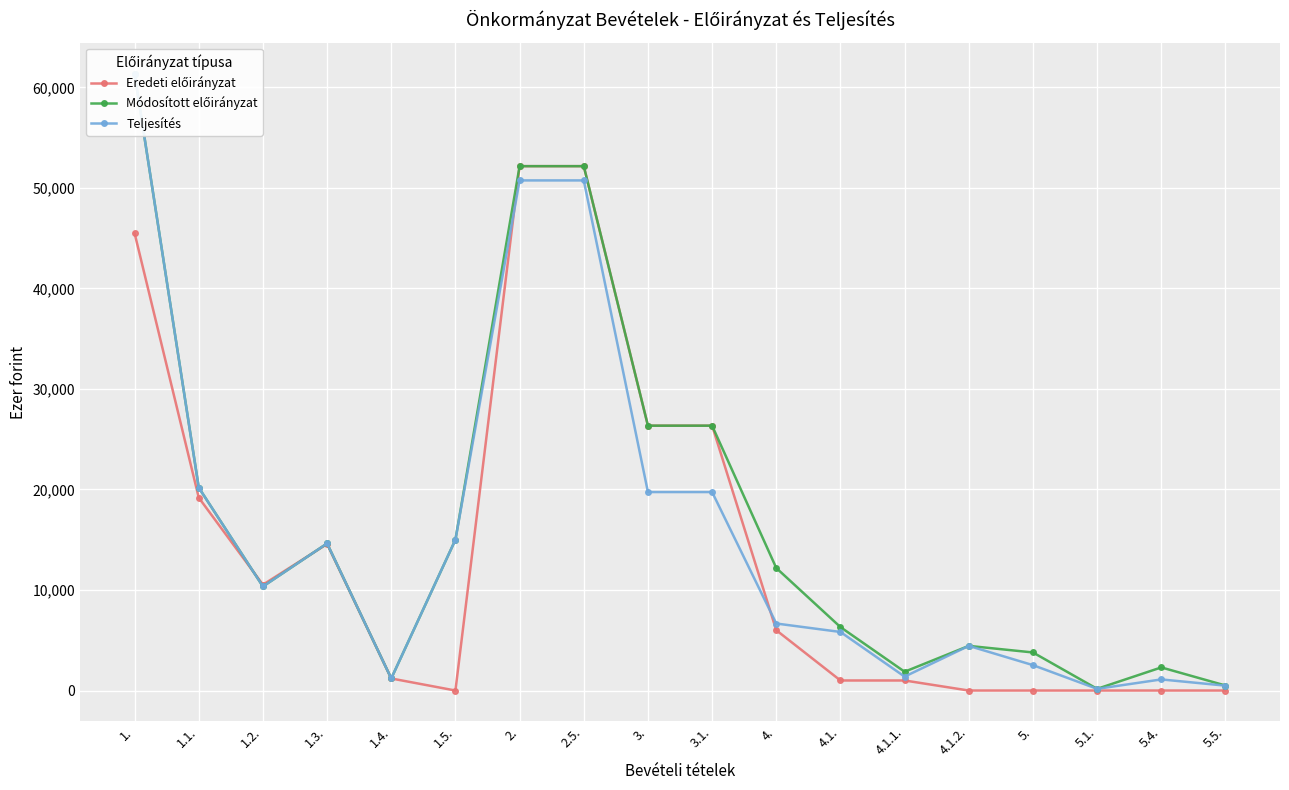

Which category has the lowest value in the Eredeti előirányzat series?

1.5.